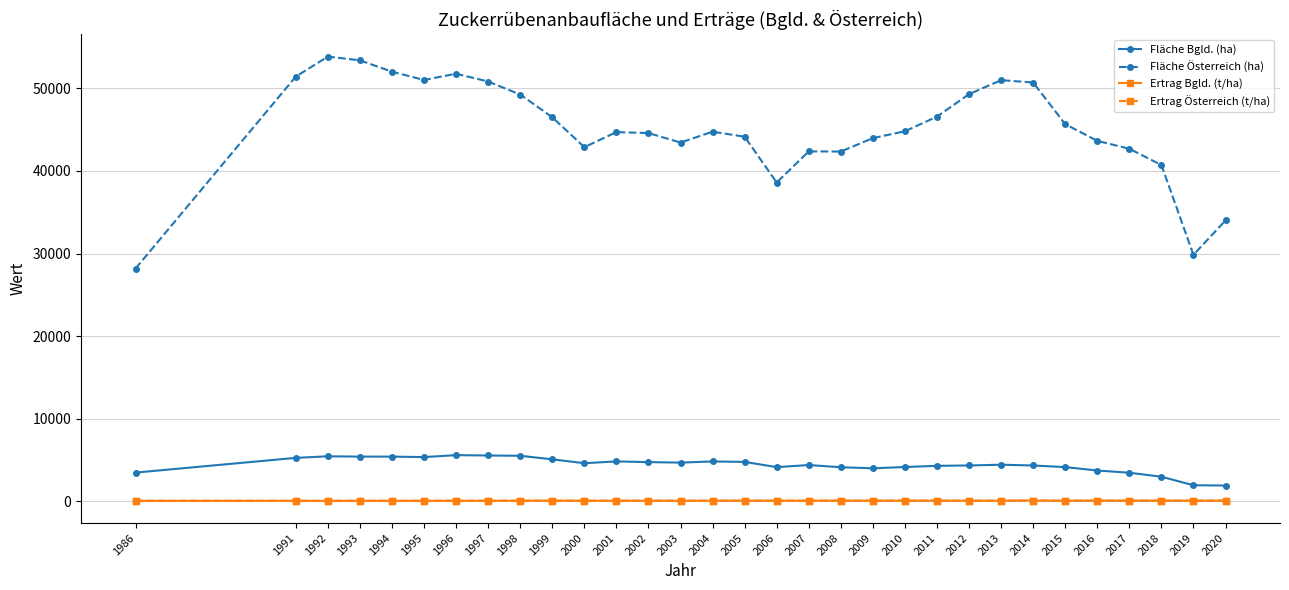

True or false: Ertrag Bgld. (t/ha) and Fläche Bgld. (ha) intersect in this chart.

False